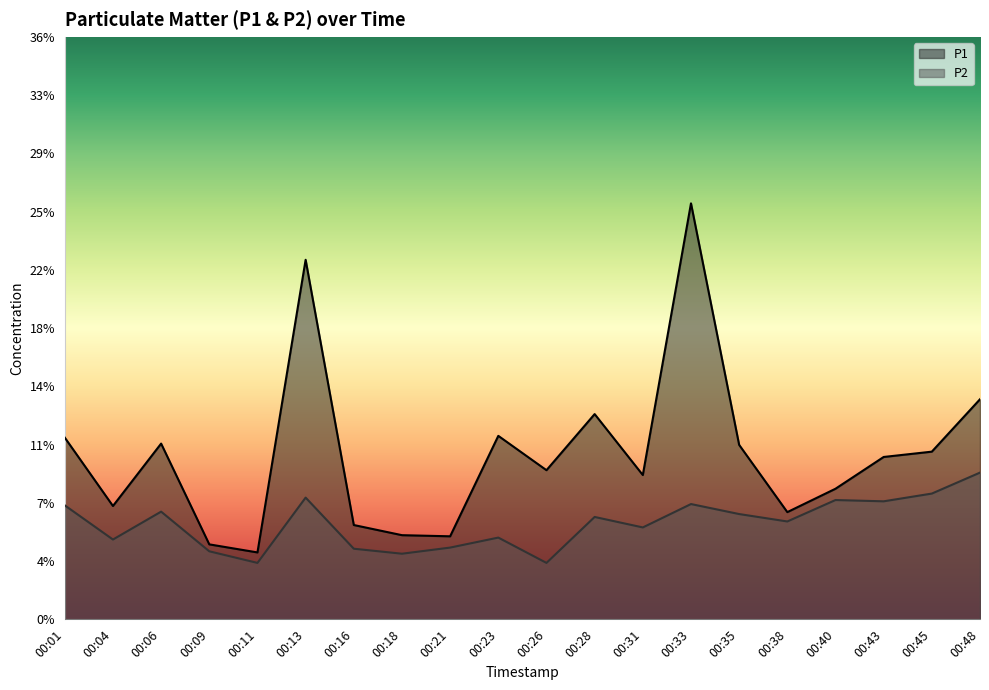

Which series has the largest total across all categories?

P1